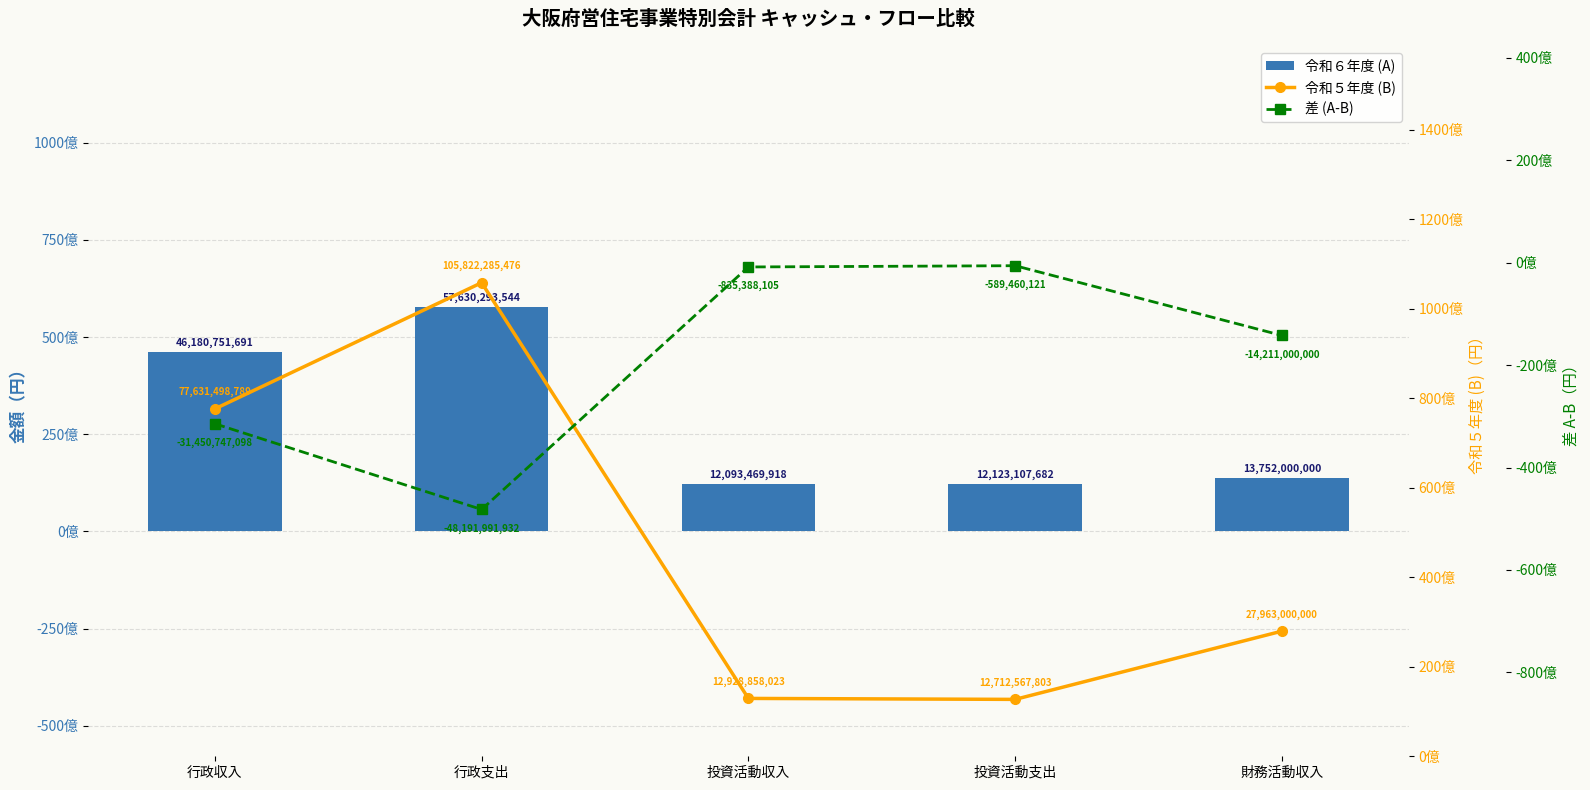

Between 投資活動収入 and 財務活動収入, which series saw the biggest shift?

令和５年度 (B)